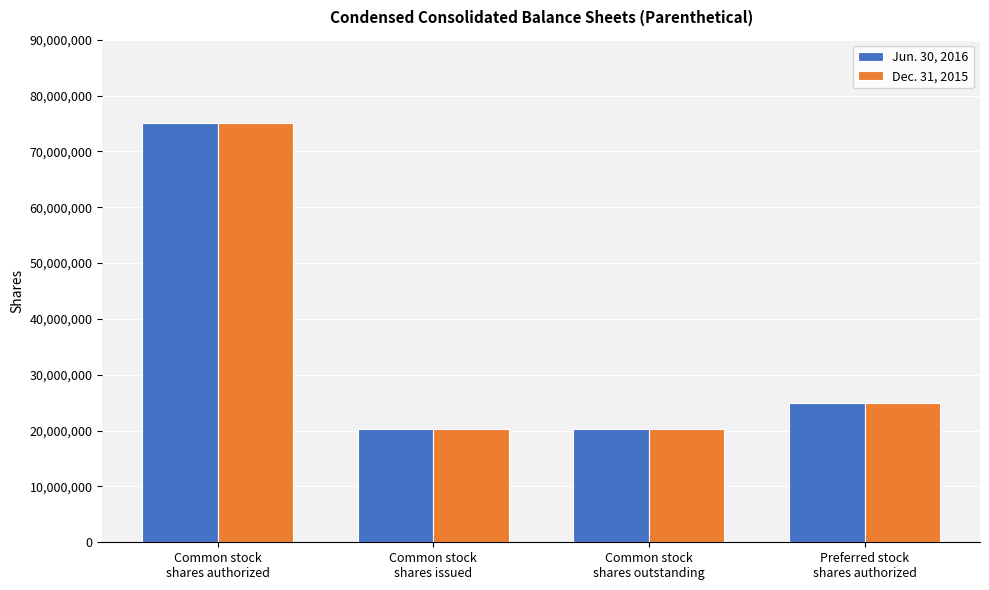

Reading right to left, extract all data points from this chart.

Jun. 30, 2016: Preferred stock
shares authorized=25000000	Common stock
shares outstanding=20302000	Common stock
shares issued=20302000	Common stock
shares authorized=75000000
Dec. 31, 2015: Preferred stock
shares authorized=25000000	Common stock
shares outstanding=20302000	Common stock
shares issued=20302000	Common stock
shares authorized=75000000